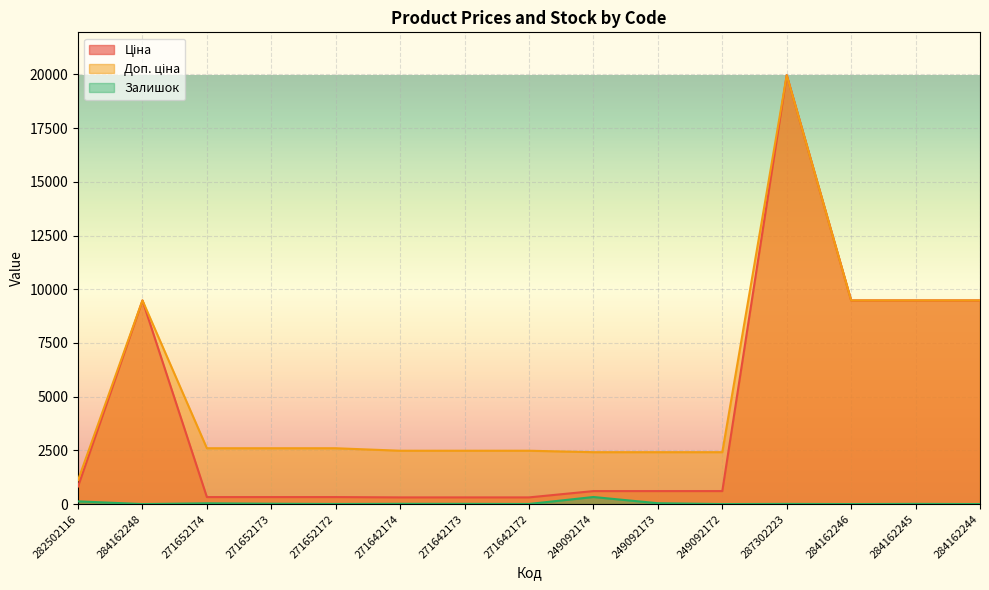

True or false: Ціна and Доп. ціна cross at least once.

False